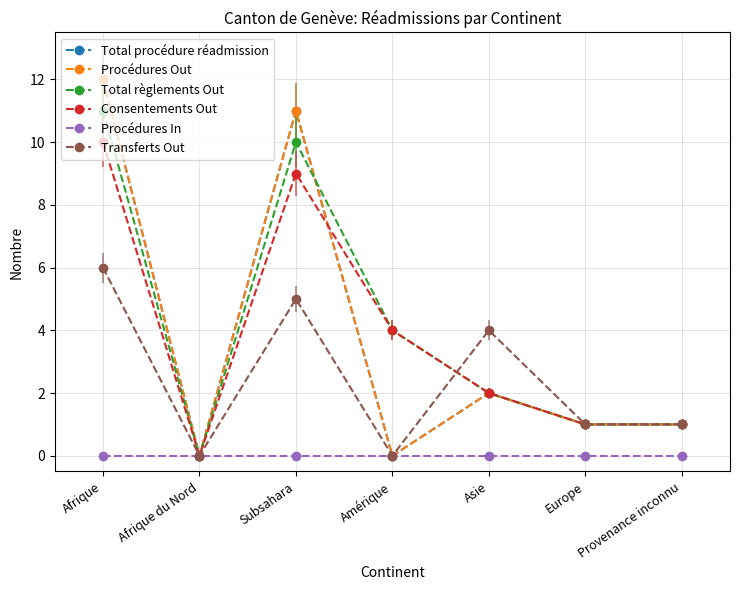

In Procédures Out, how many points are lower than both neighbors (excluding endpoints)?

2